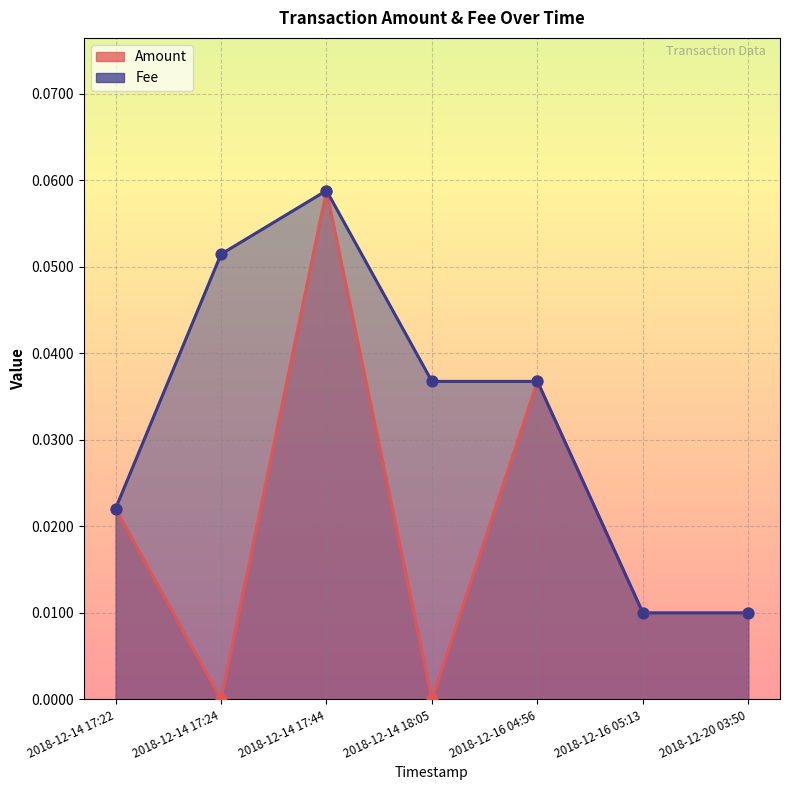

At how many categories does at least one series exceed 0?

7